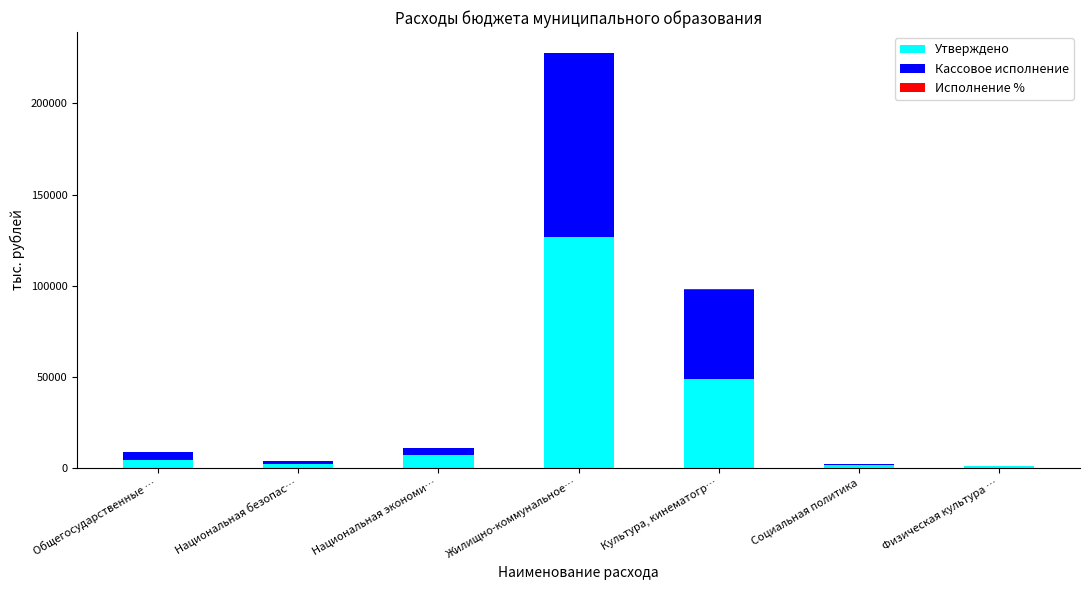

How many distinct data groups are displayed?

3